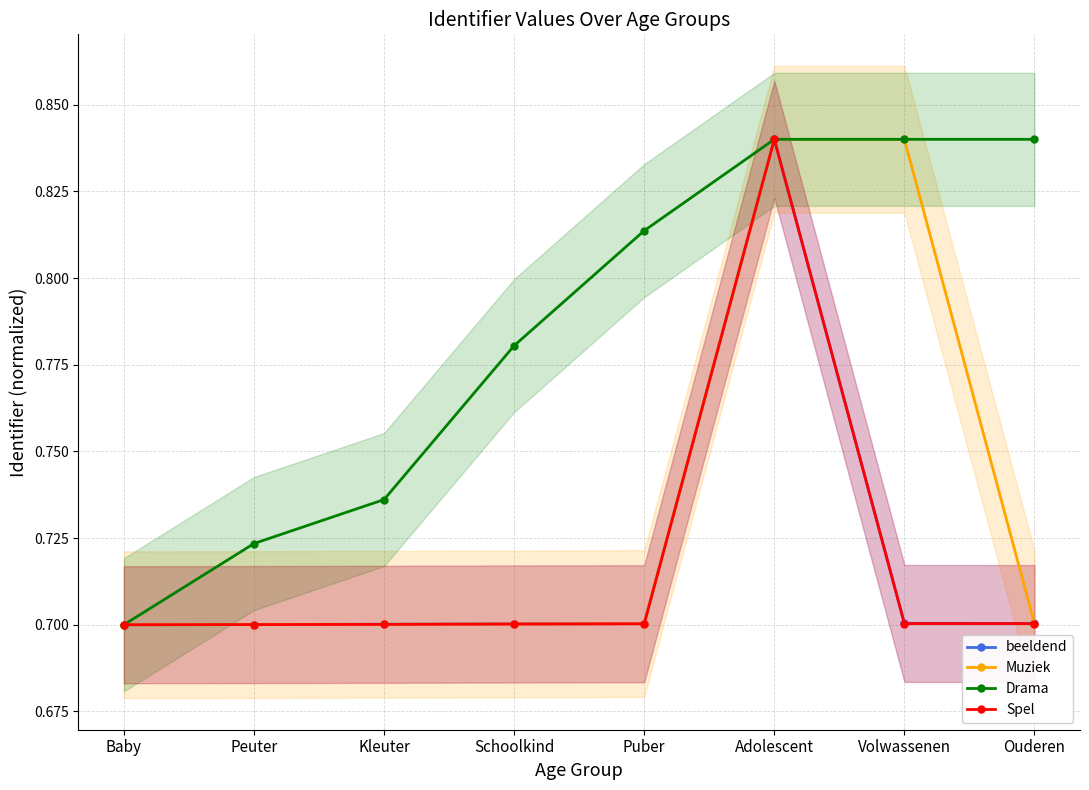

Reading left to right, extract all data points from this chart.

beeldend: 0.7	0.7	0.7	0.7	0.7	0.8	0.7	0.7
Muziek: 0.7	0.7	0.7	0.7	0.7	0.8	0.8	0.7
Drama: 0.7	0.7	0.7	0.8	0.8	0.8	0.8	0.8
Spel: 0.7	0.7	0.7	0.7	0.7	0.8	0.7	0.7